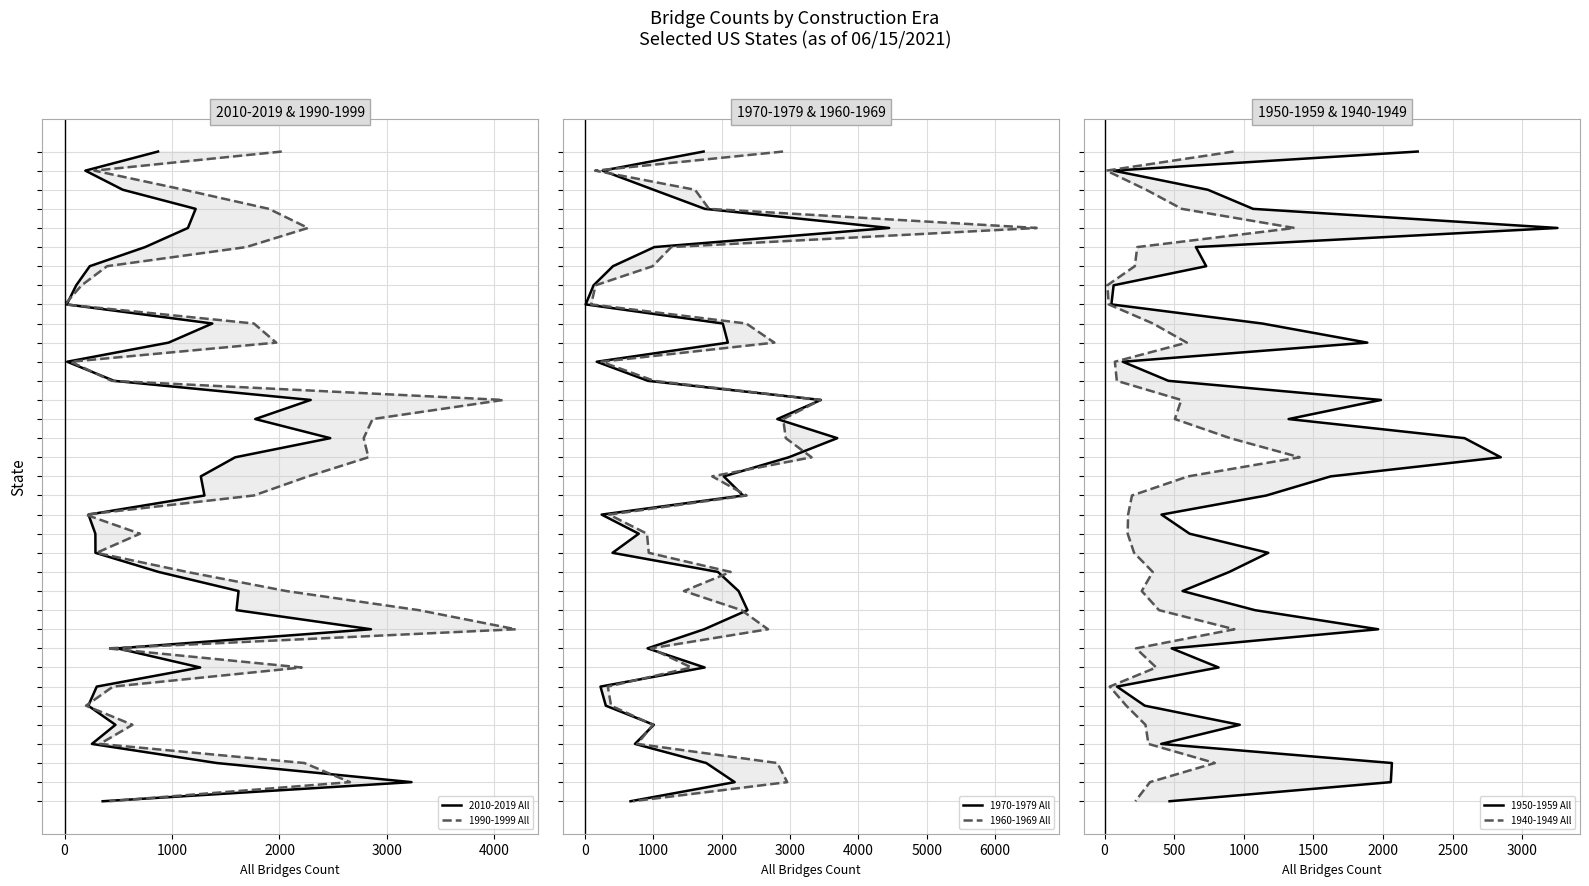

True or false: 1970-1979 All has more than 0 points higher than both neighbors.

False